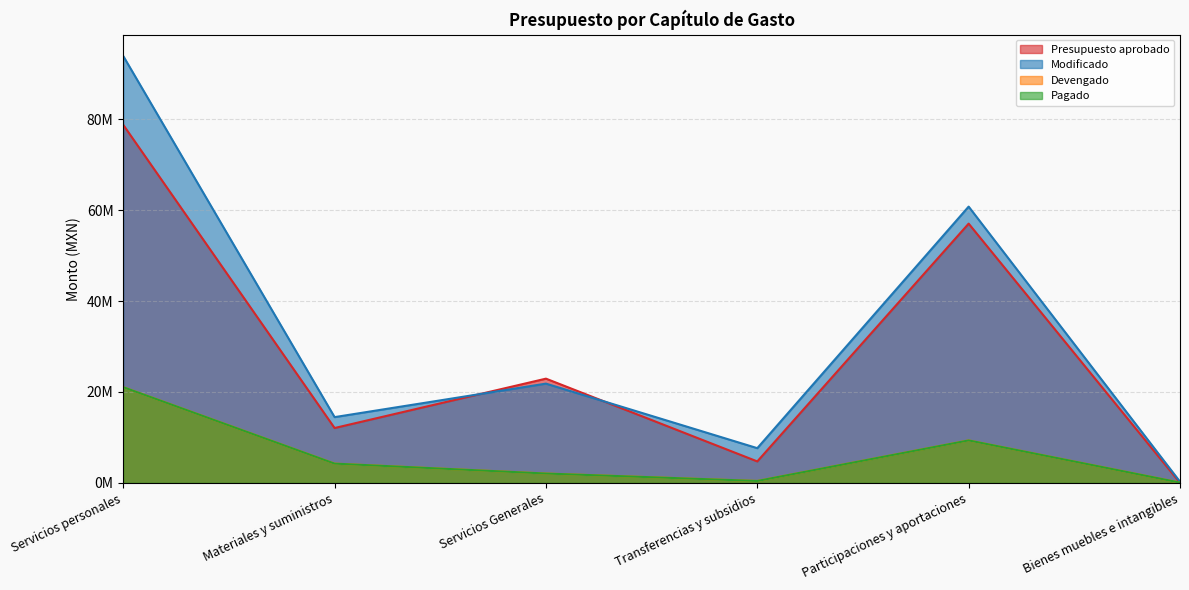

How many lines are shown in the chart?

4